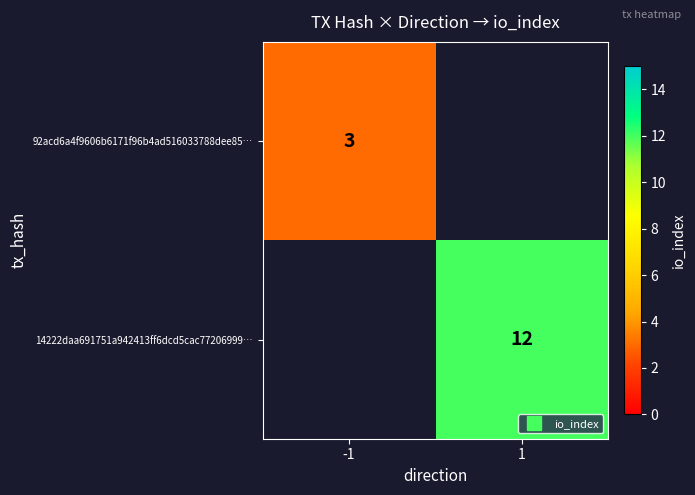

List the series in order of their peak value, lowest first.

92acd6a4f9606b6171f96b4ad516033788dee85…, 14222daa691751a942413ff6dcd5cac77206999…